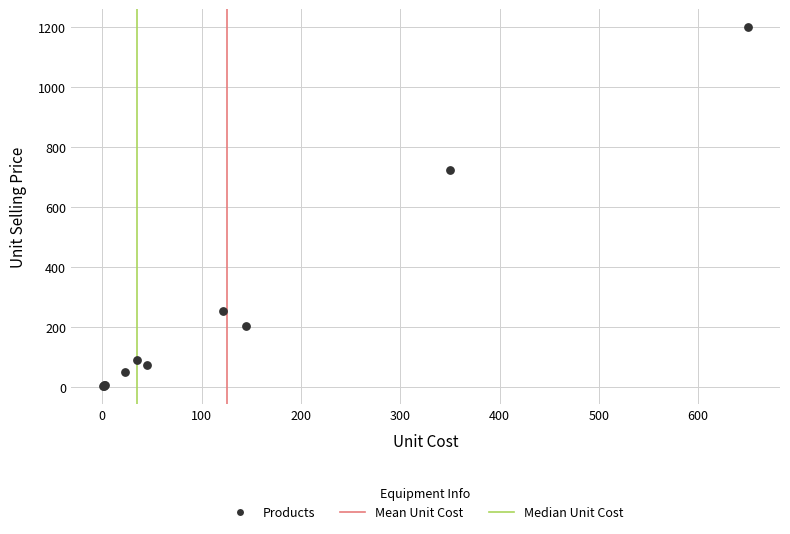

What Y value in the scatter plot is closest to 601?

725.0